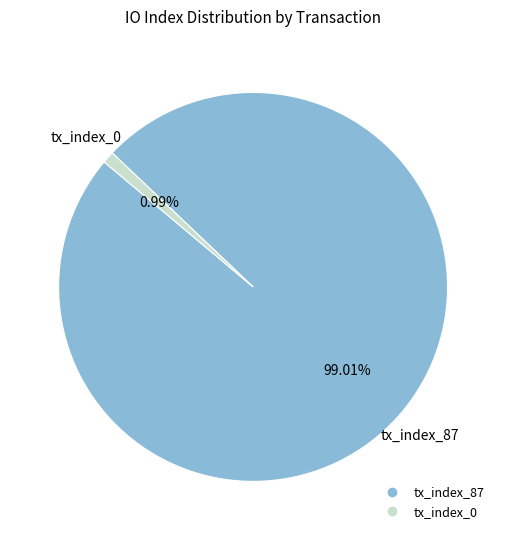

What percentage is the tx_index_87 slice, to the nearest percent?

99%